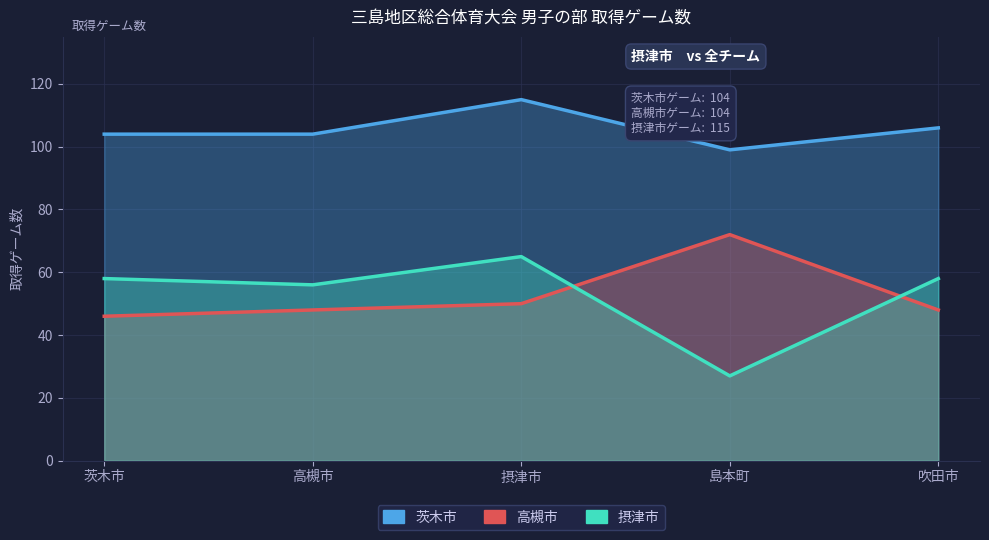

The value of 摂津市 at 高槻市 is 90. True or false?

False